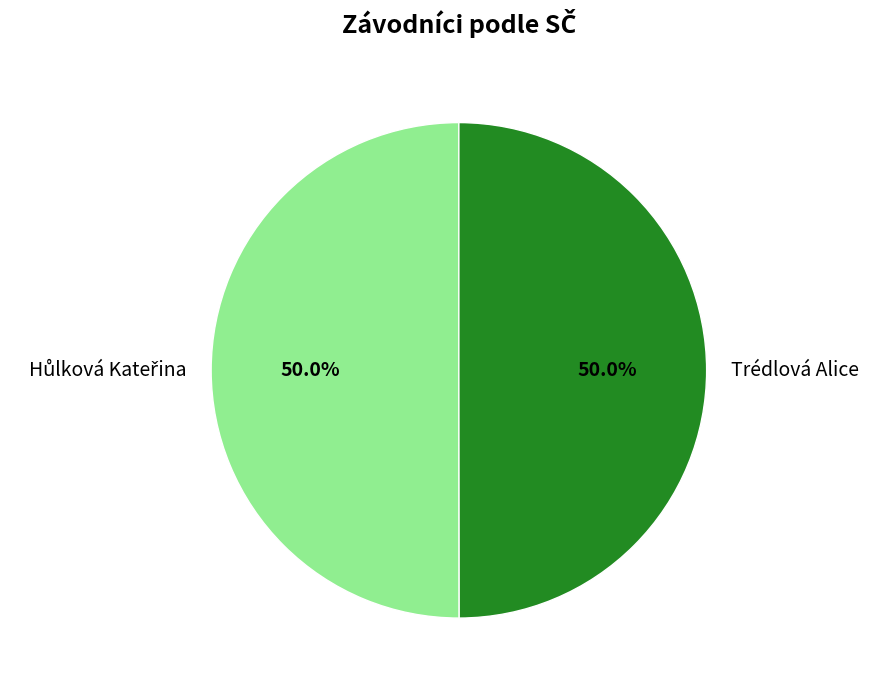

To the nearest percent, what is the average slice percentage?

50%